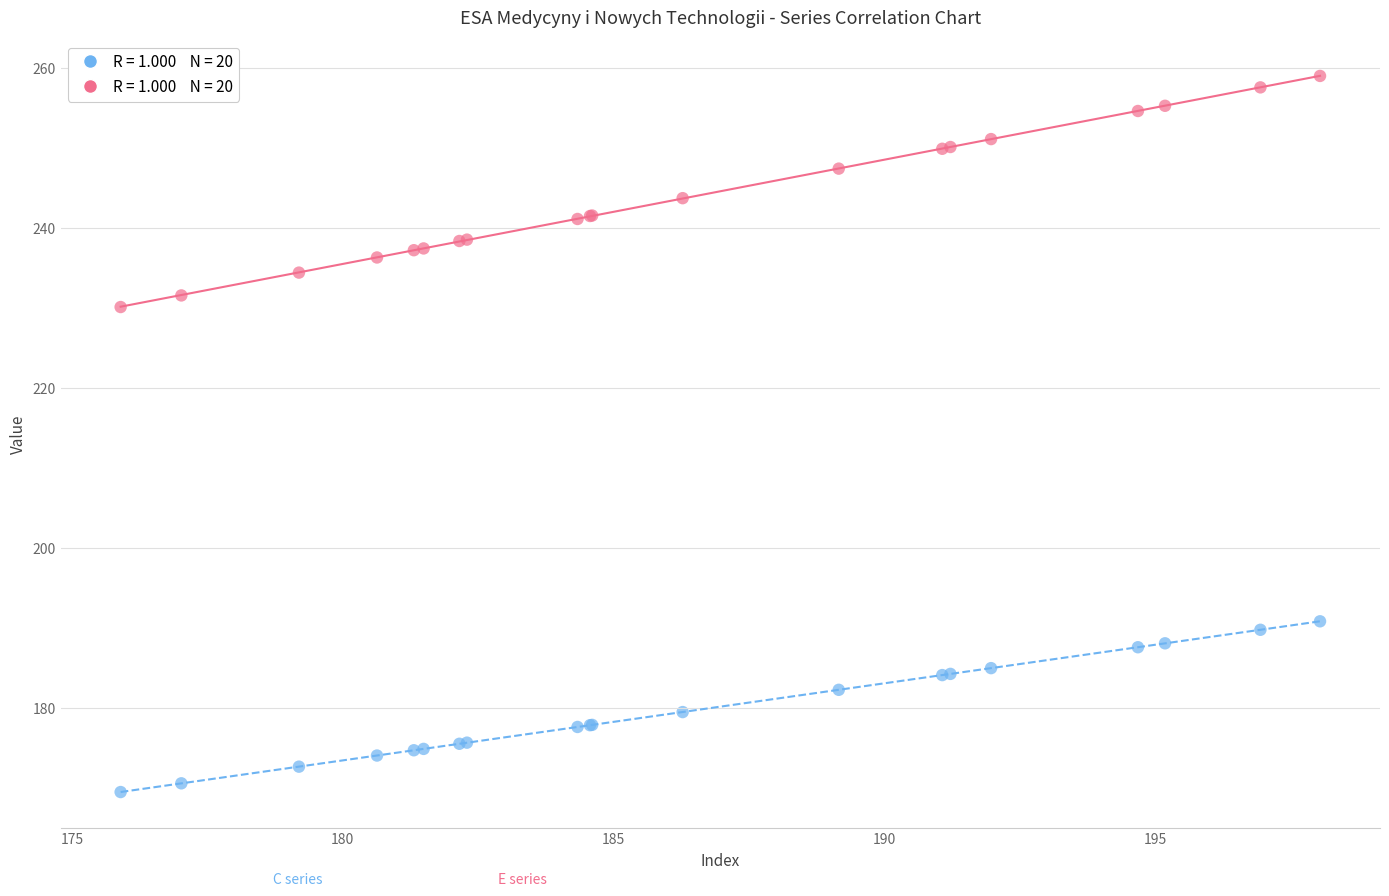

Across all series, what Y value is closest to 214?

230.1